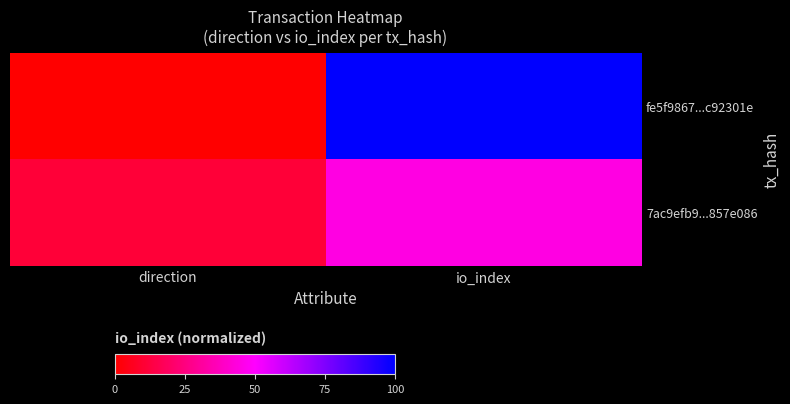

Which series has the largest total across all categories?

fe5f9867...c92301e